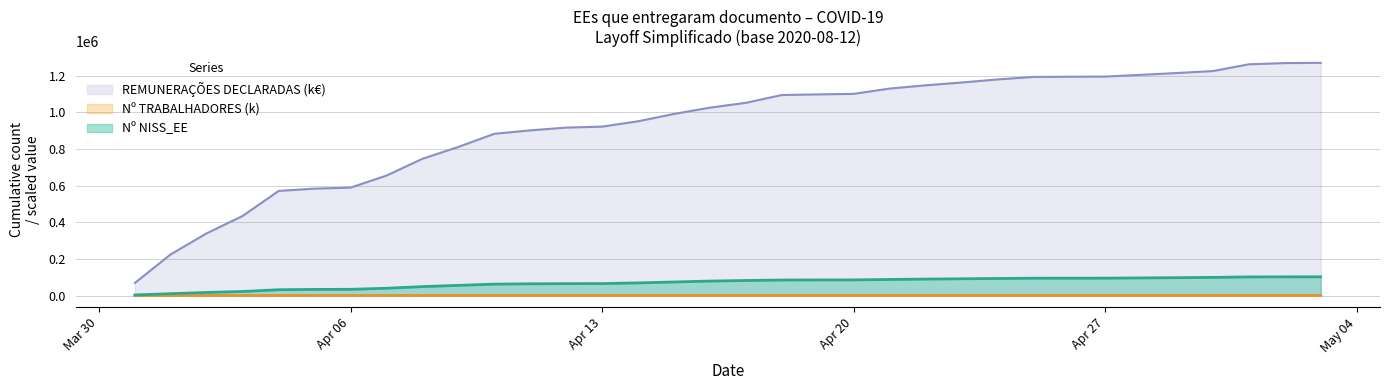

Is it true that REMUNERAÇÕES DECLARADAS equals 286193.6 at 2020-04-10?

False